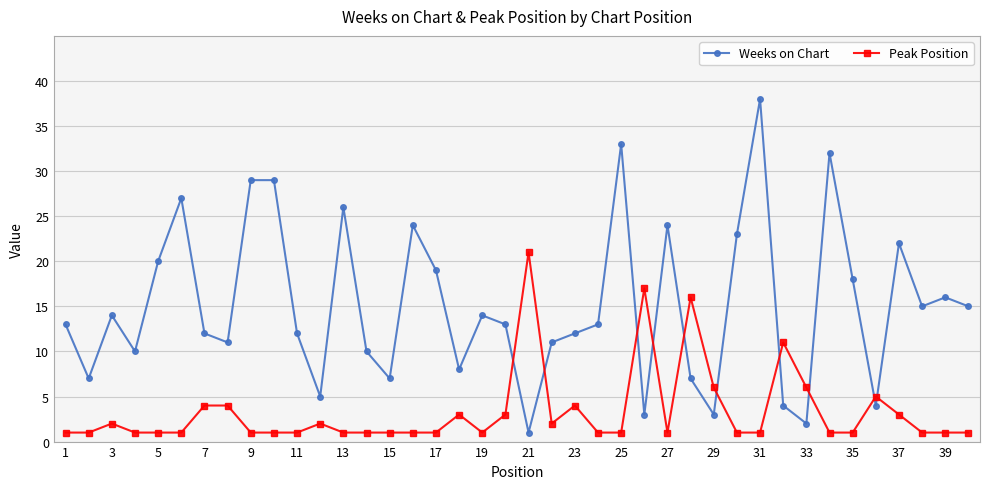

What is the greatest value displayed?

38